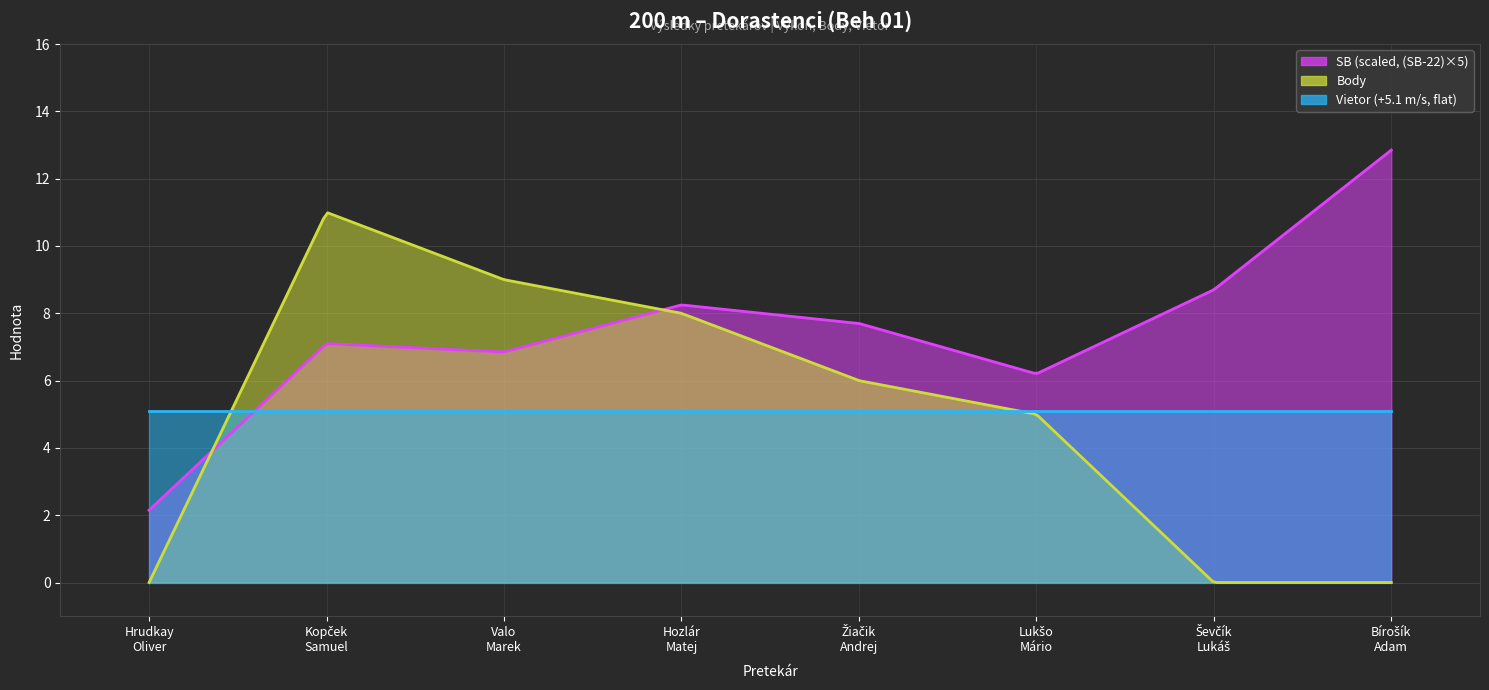

Between Hozlár
Matej and Valo
Marek, which is larger?

Hozlár
Matej